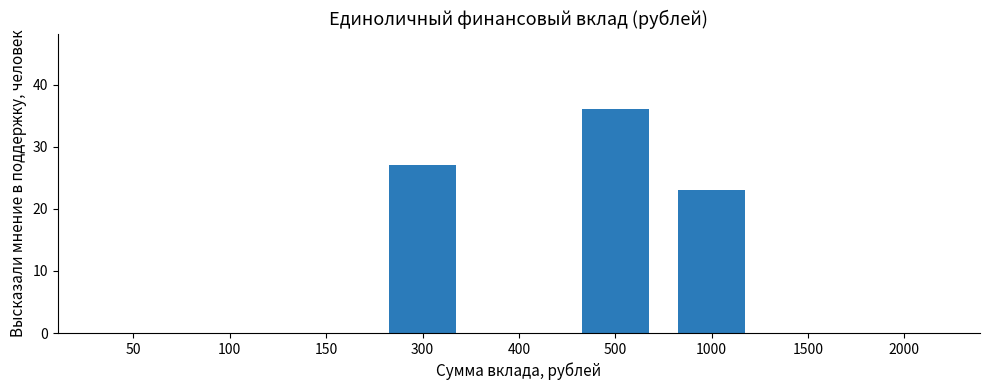

How many data points does each series have?

9